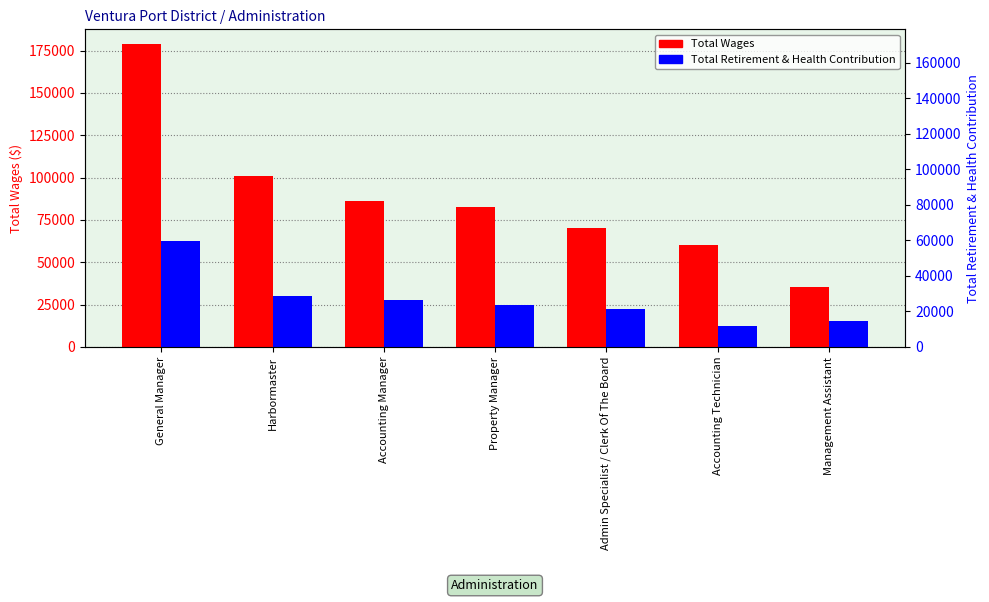

What is the difference between the second highest and minimum values in the Total Retirement & Health Contribution series?

17949